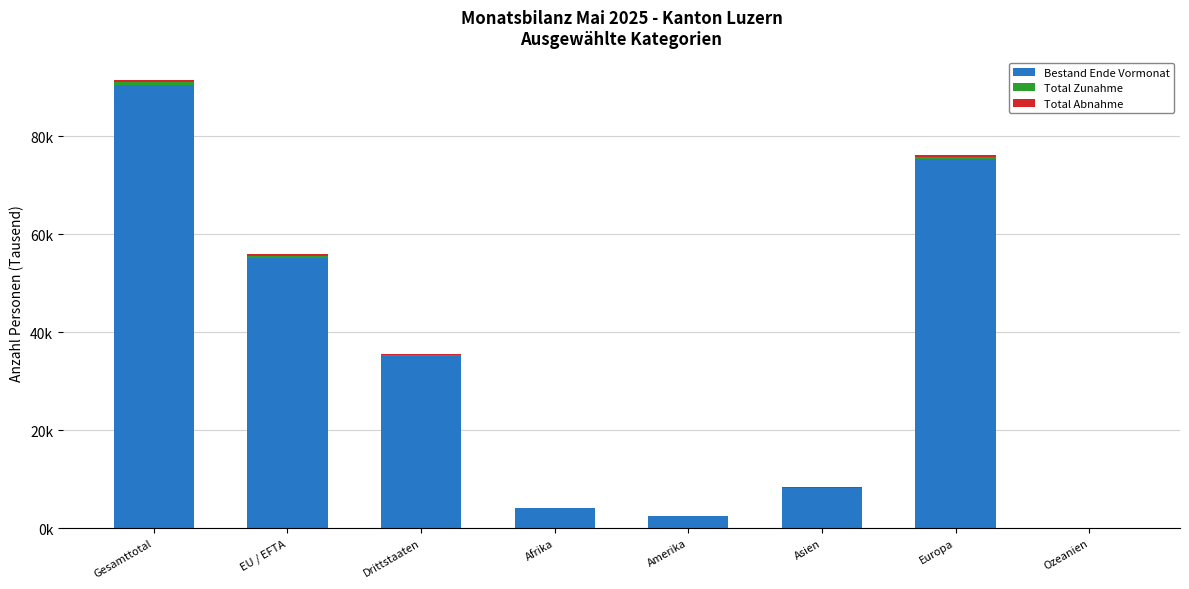

Does the chart contain stacked bars?

Yes